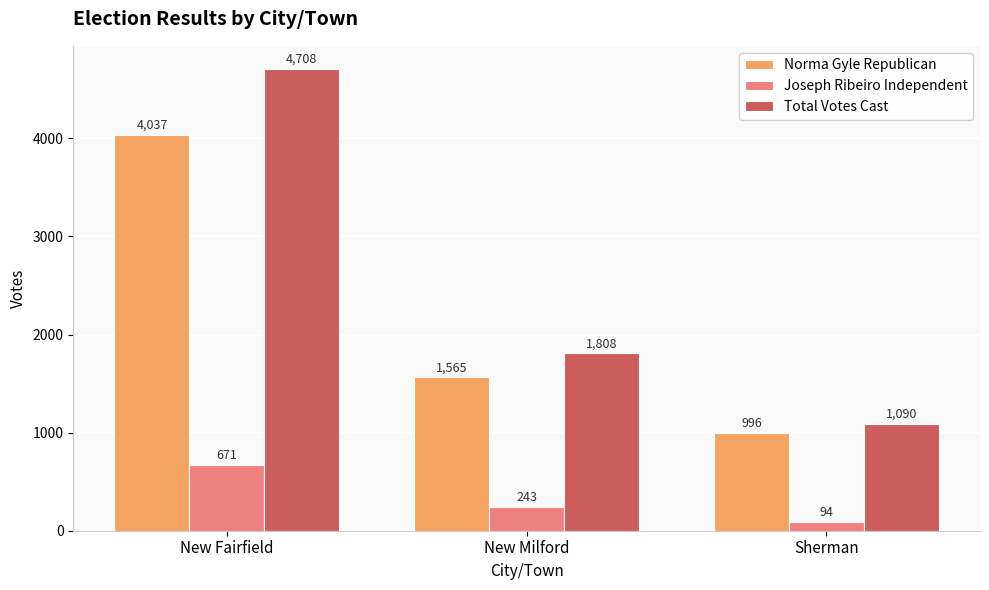

What is the sum of all Joseph Ribeiro Independent values?

1008